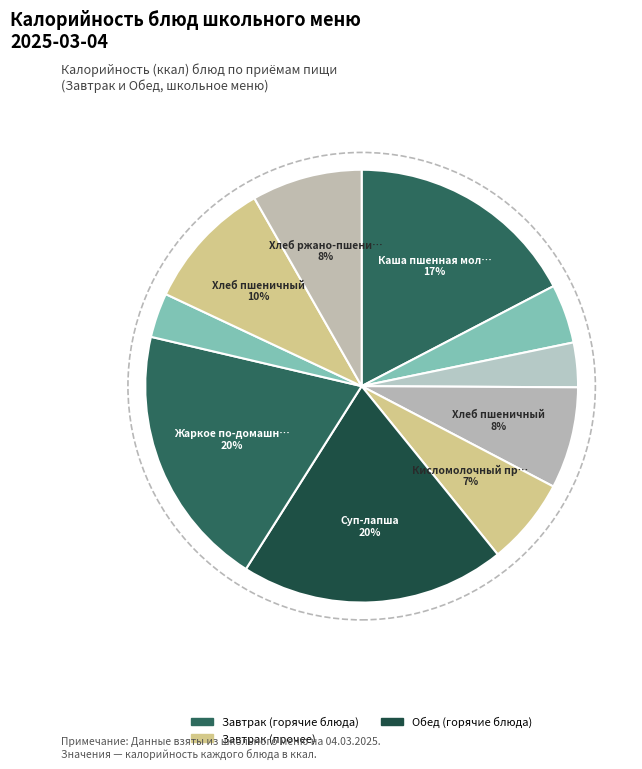

How many slices are in this pie chart?

10